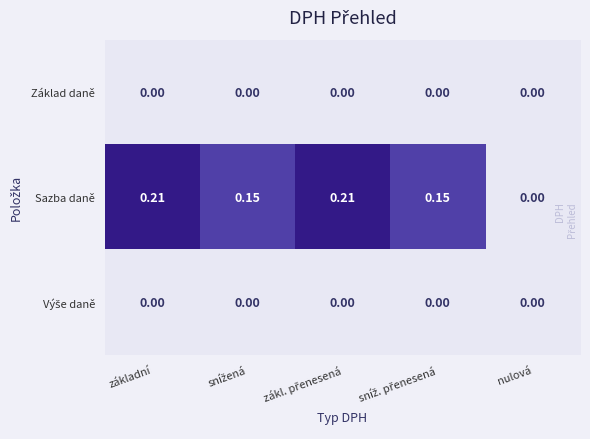

Which series has the largest range (max minus min)?

Sazba daně